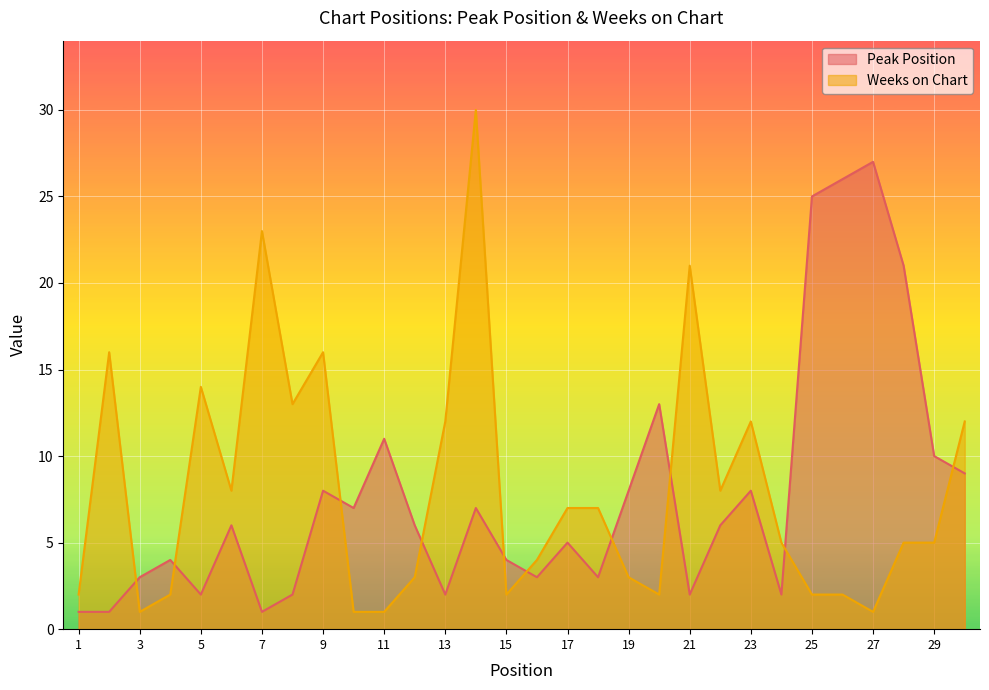

True or false: Weeks on Chart and Peak Position intersect in this chart.

True